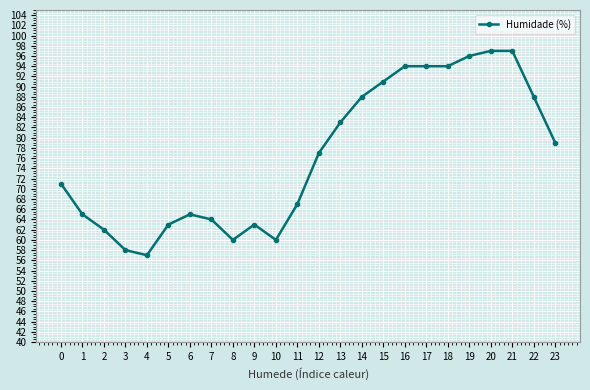

Read the value at 13, to the nearest 10.

80